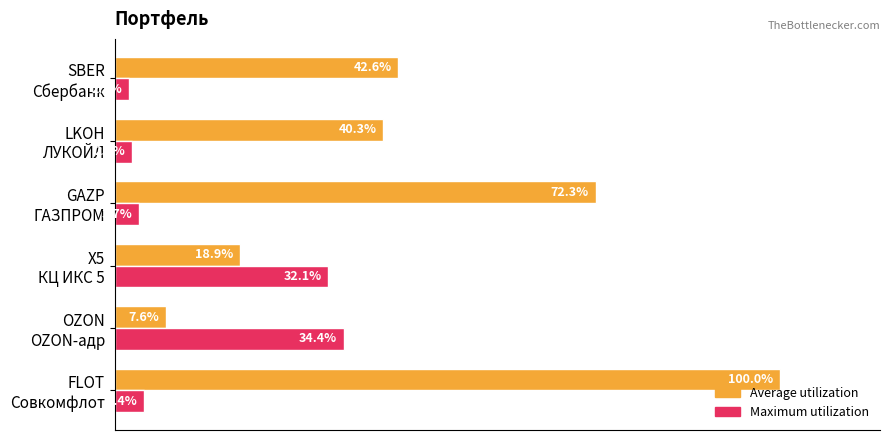

List the series in order of their overall mean, lowest first.

Maximum utilization, Average utilization